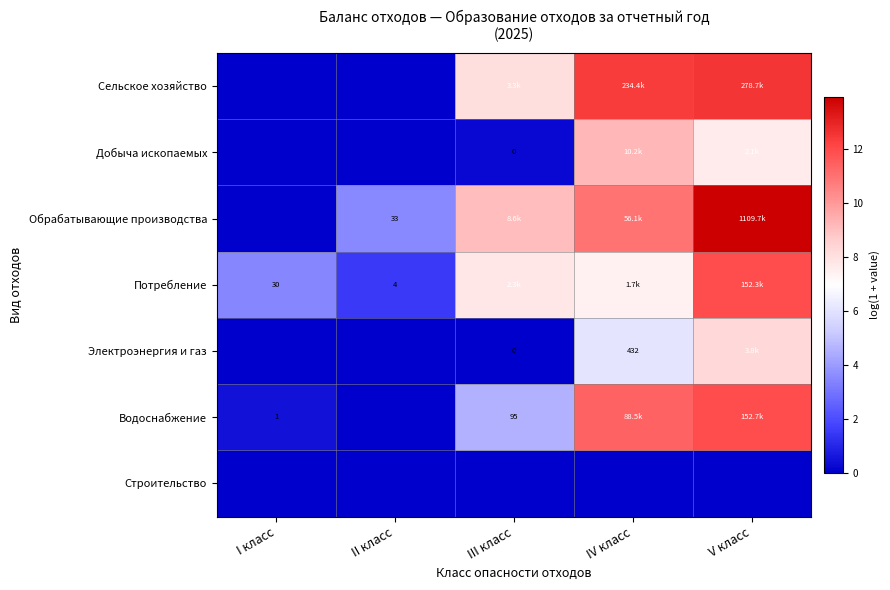

What is the difference between the highest and lowest values at II класс?

3.5